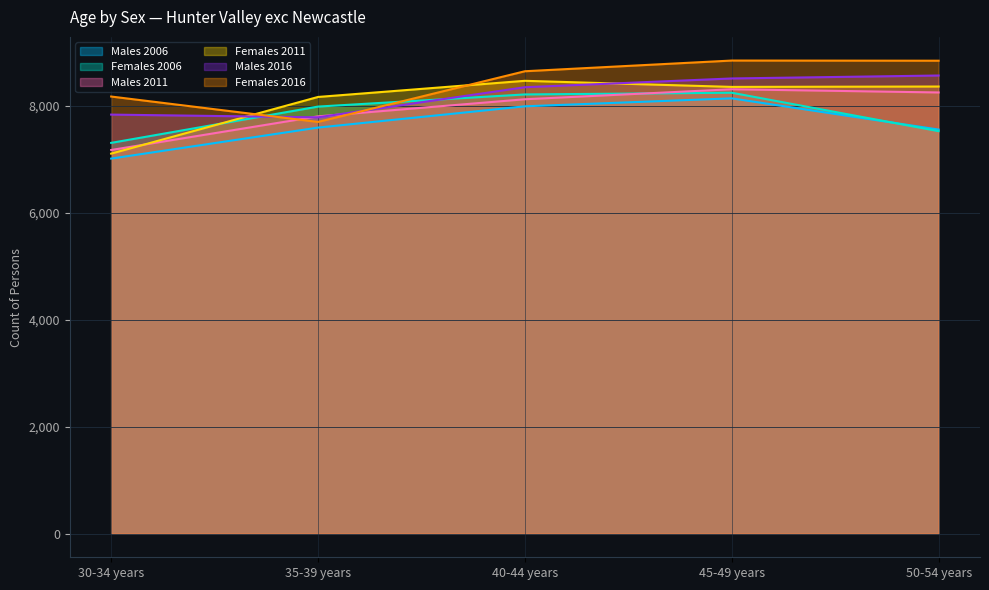

How many categories are shown in the chart?

5